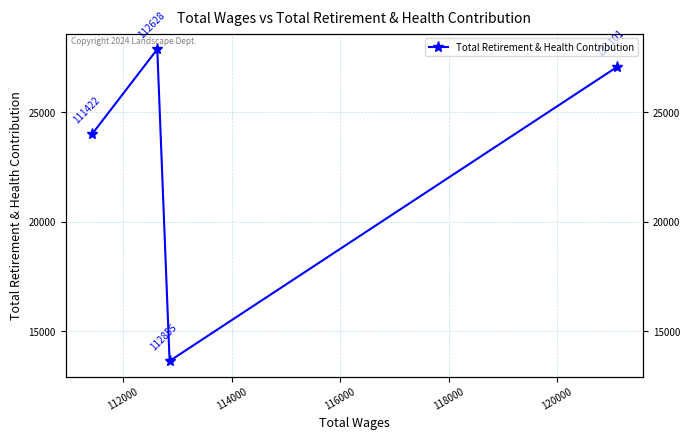

True or false: there are more than 0 points higher than both neighbors.

True